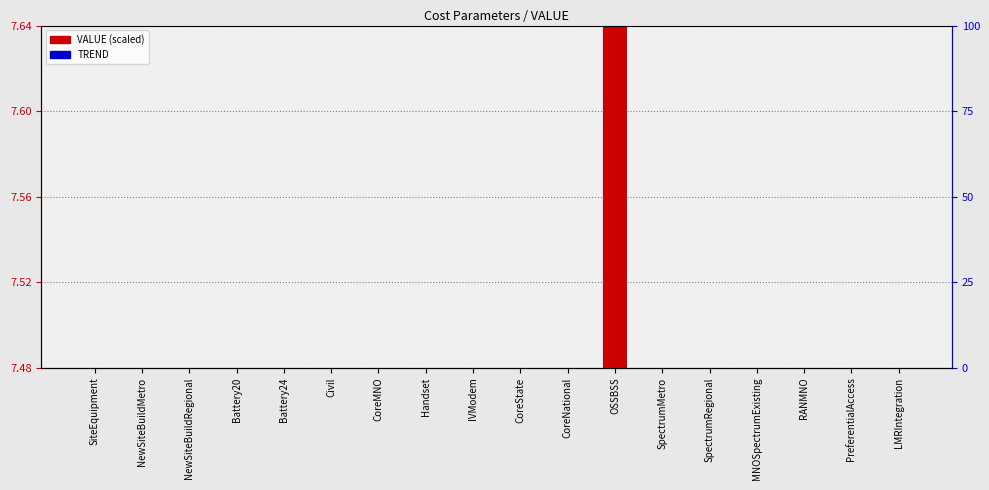

At which category is the sum across all series the highest?

OSSBSS